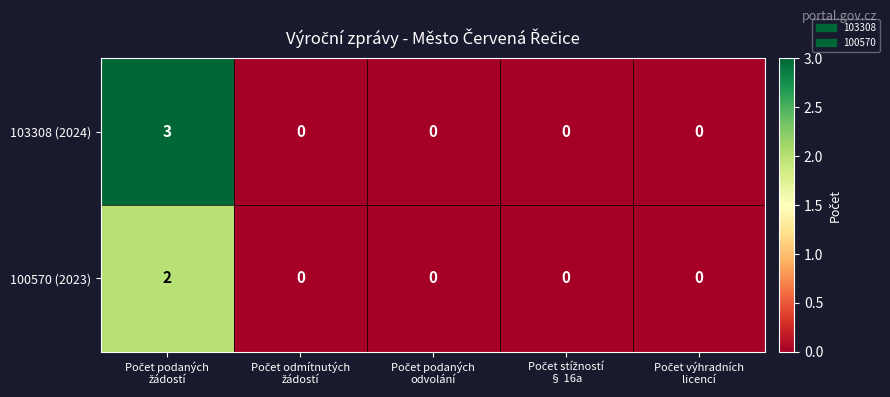

Rank the series by their maximum value, from highest to lowest.

103308 (2024), 100570 (2023)